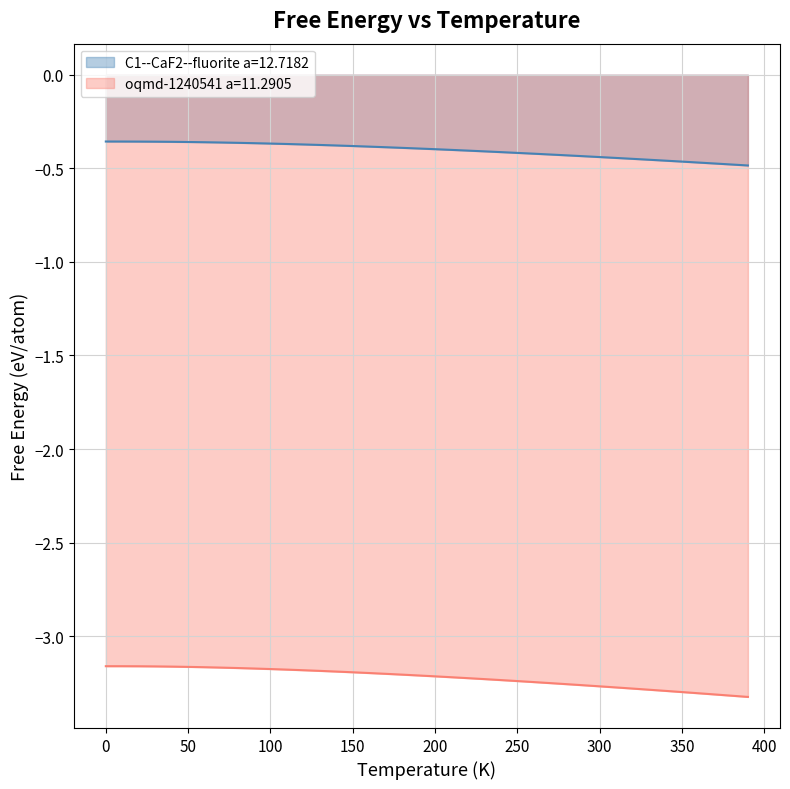

True or false: C1--CaF2--fluorite a=12.7182 and oqmd-1240541 a=11.2905 cross at least once.

False